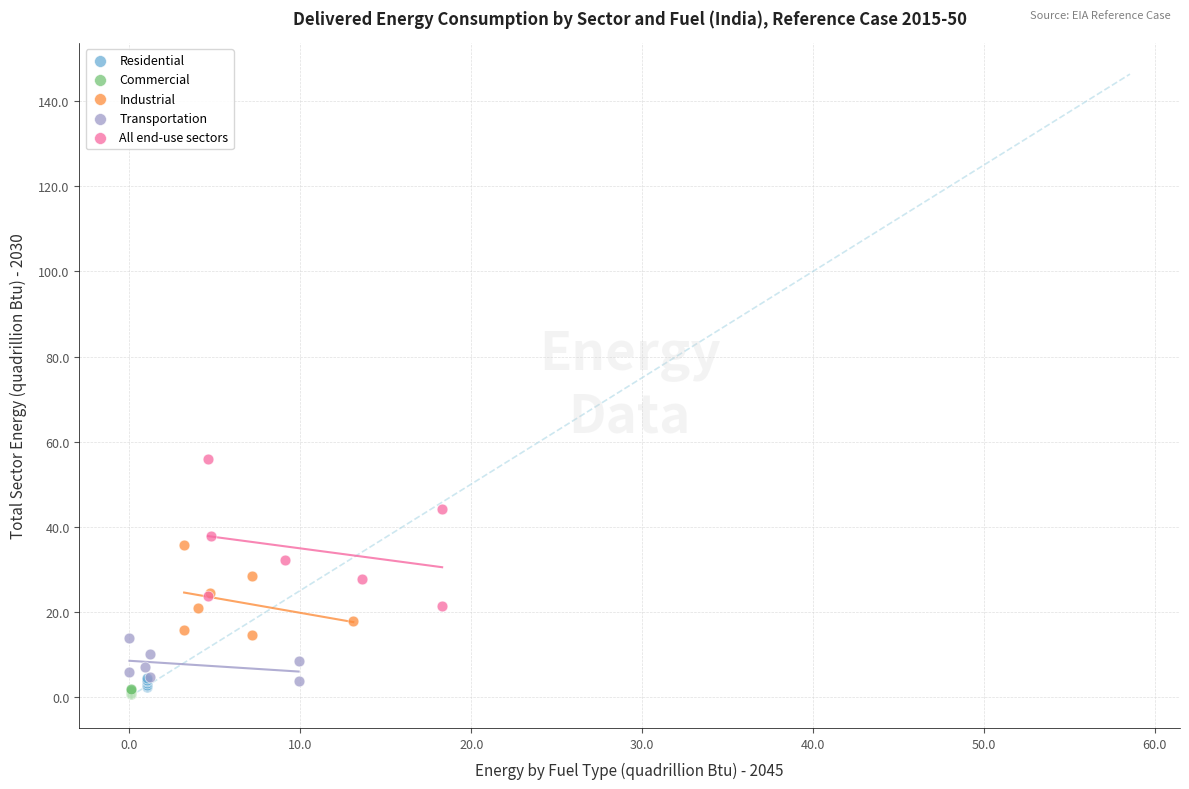

Which series has the widest spread of Y values?

All end-use sectors